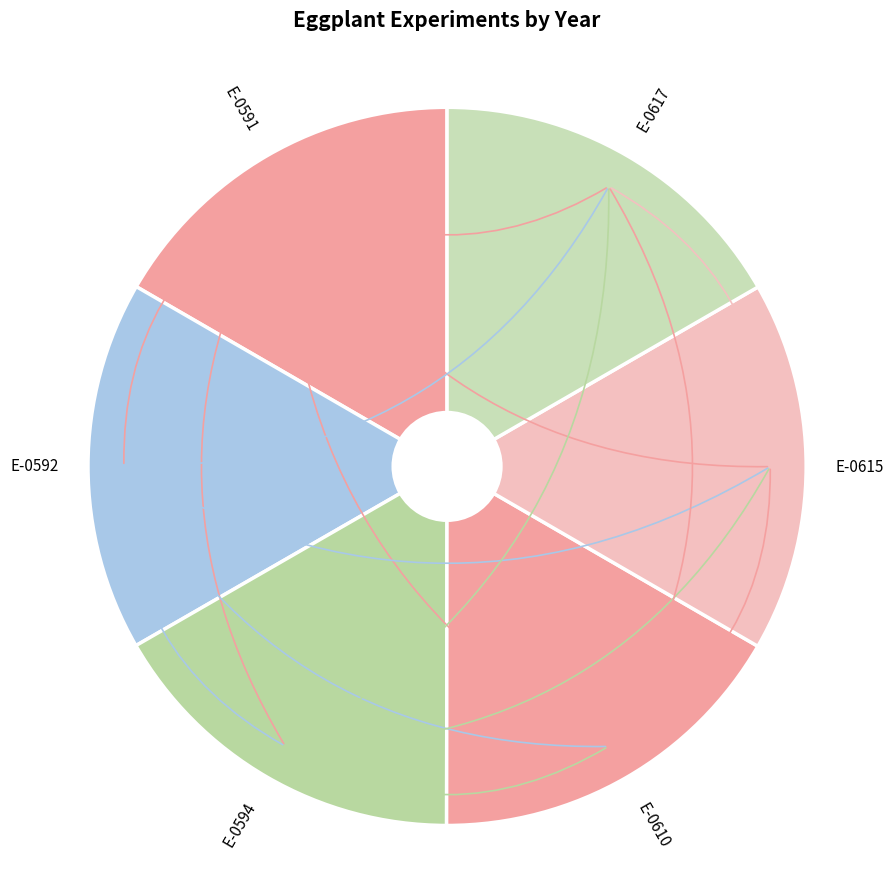

Is there a majority slice in this chart?

No